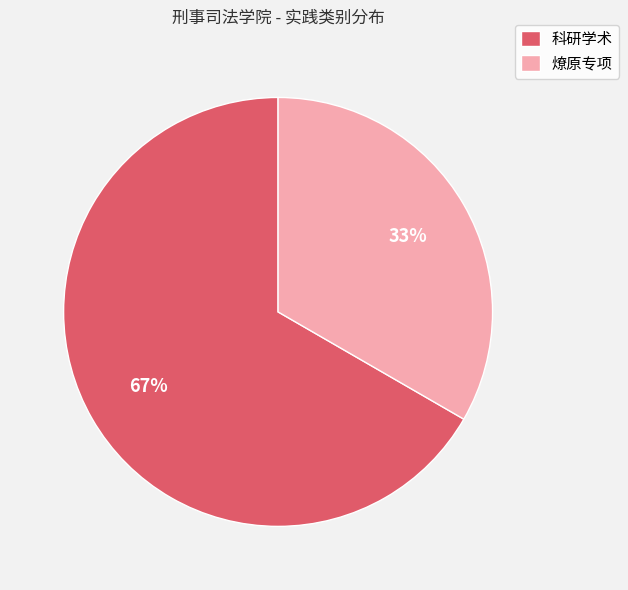

Which has a higher value, 燎原专项 or 科研学术?

科研学术